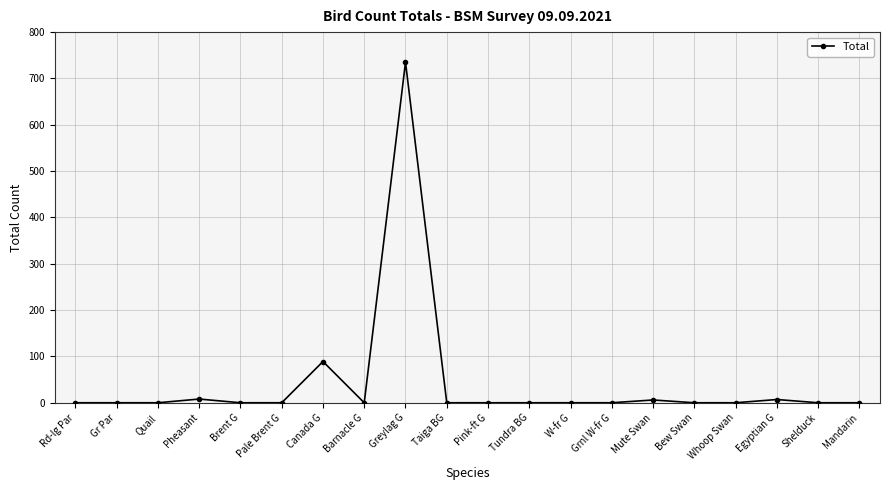

The value at Canada G is 89. True or false?

True